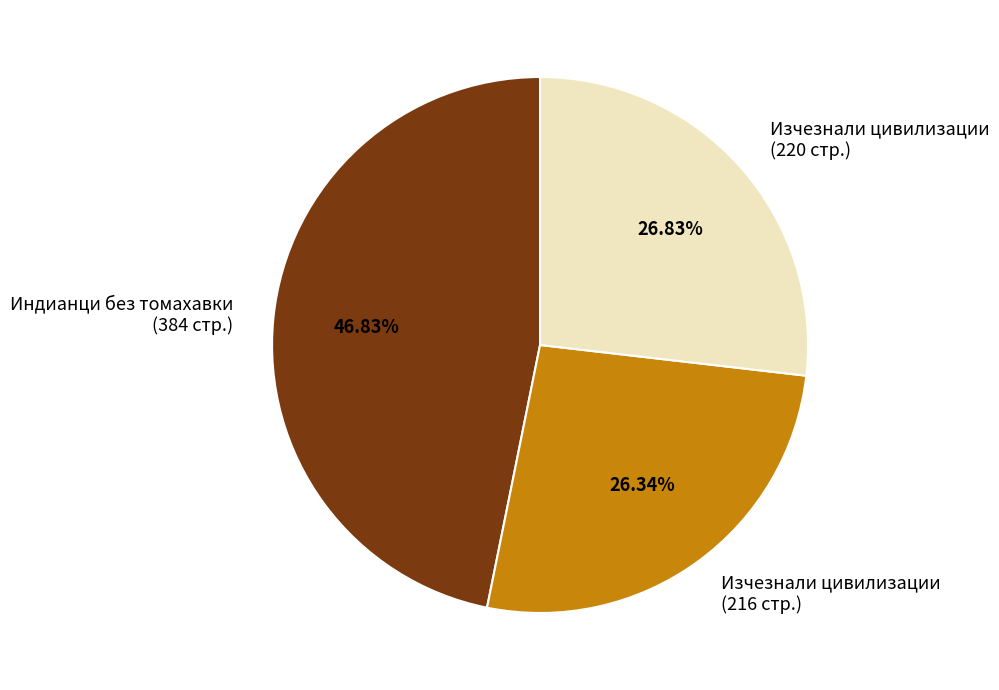

Is there any slice that represents more than half of the pie?

No